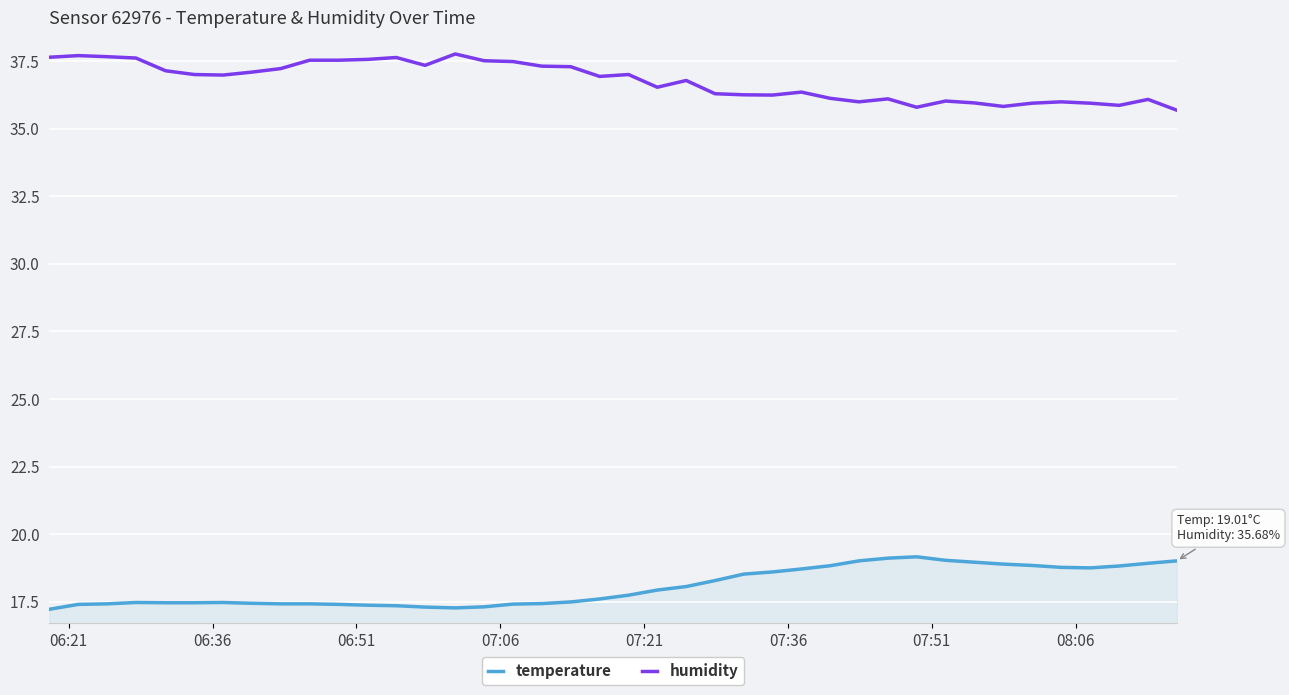

How many lines are shown in the chart?

2